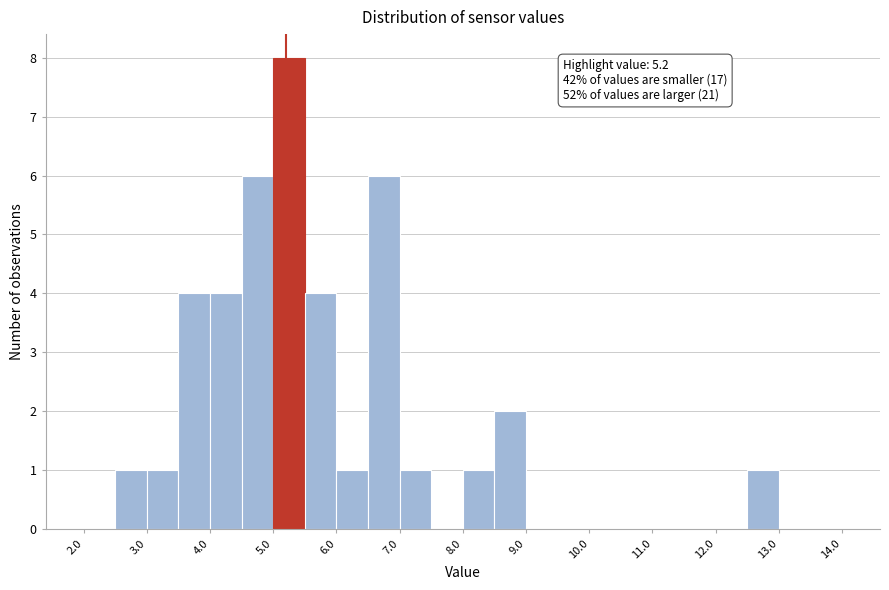

Over which range of the x-axis is the bar tallest?

5.0 to 5.5